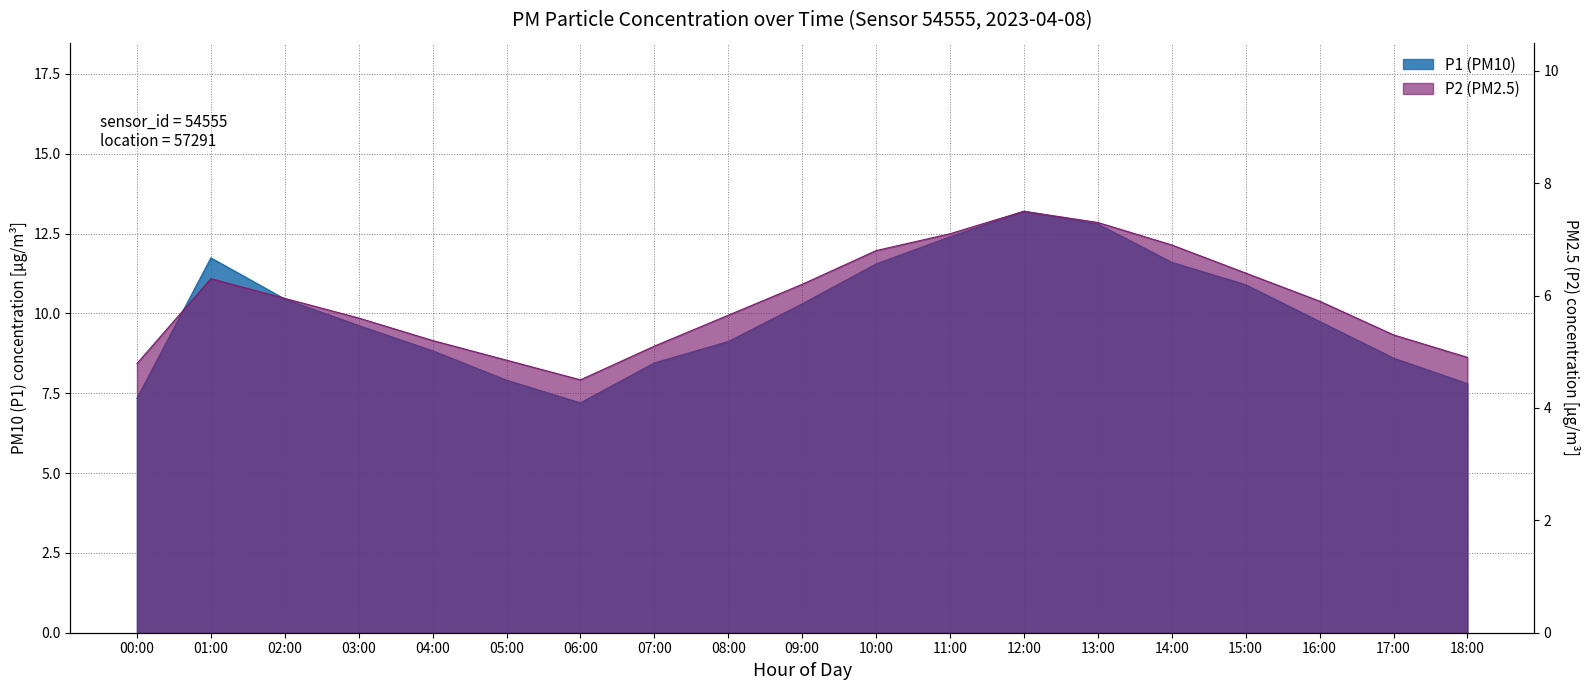

What is the sum of all P1 values?

189.6